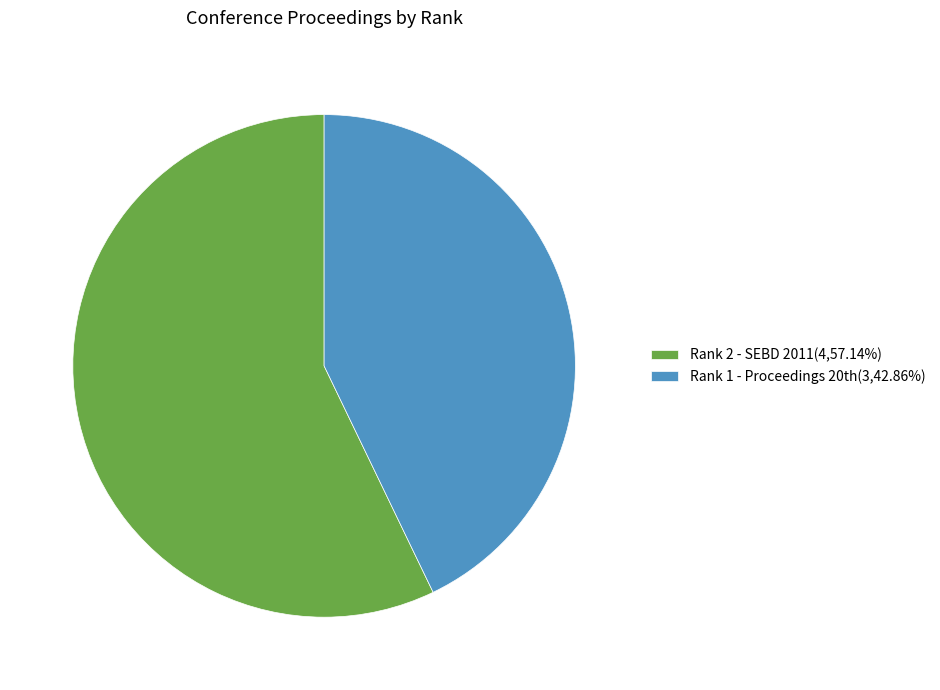

Rank the categories by value from lowest to highest.

Rank 1 - Proceedings 20th, Rank 2 - SEBD 2011